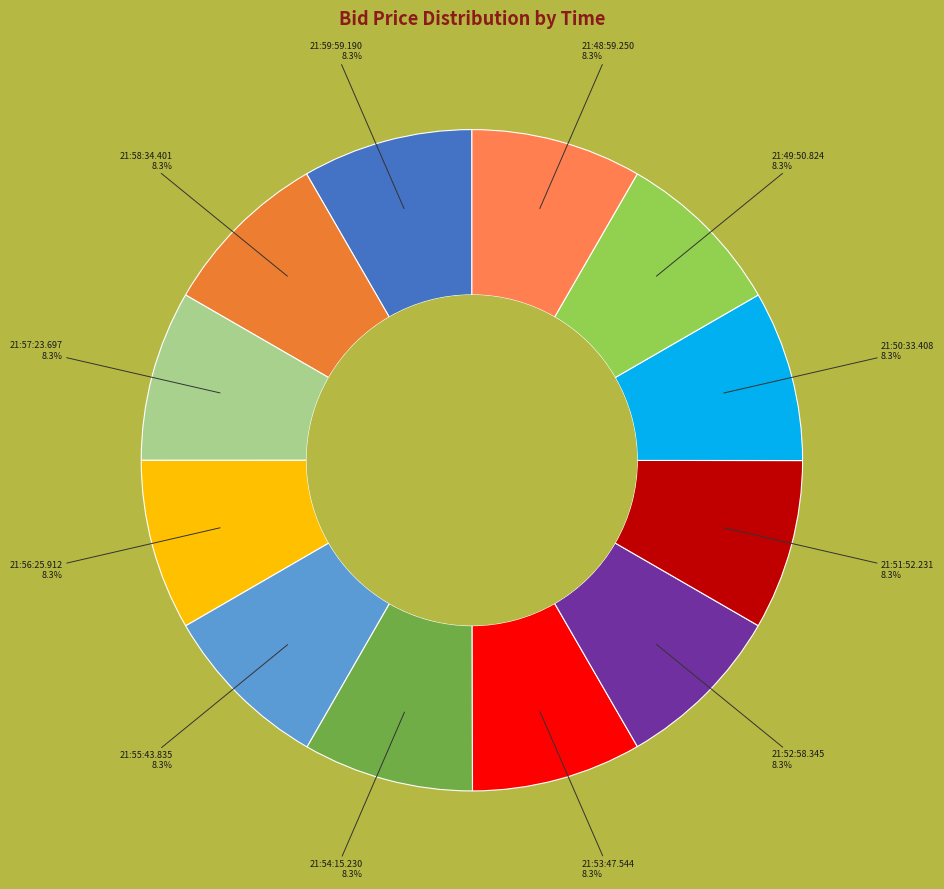

Count the number of slices in the pie.

12